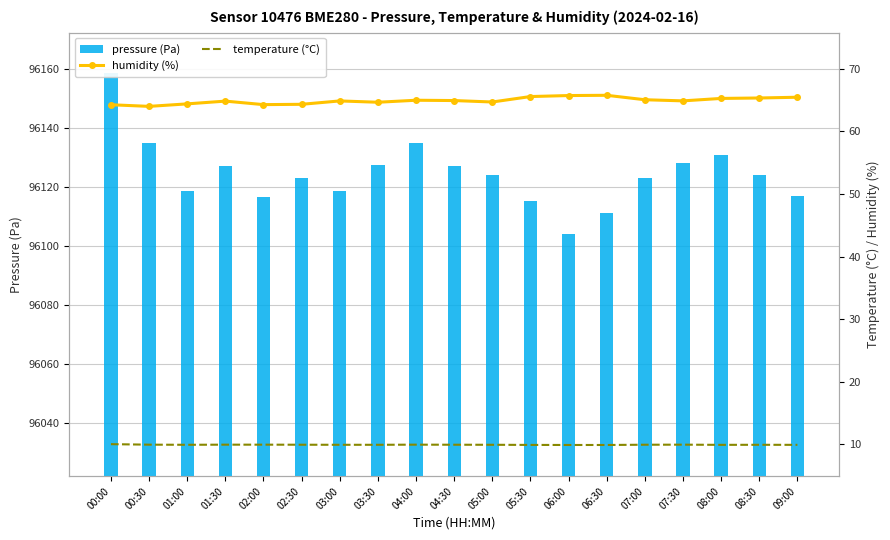

What is the total value across all series at 03:30?

96201.9